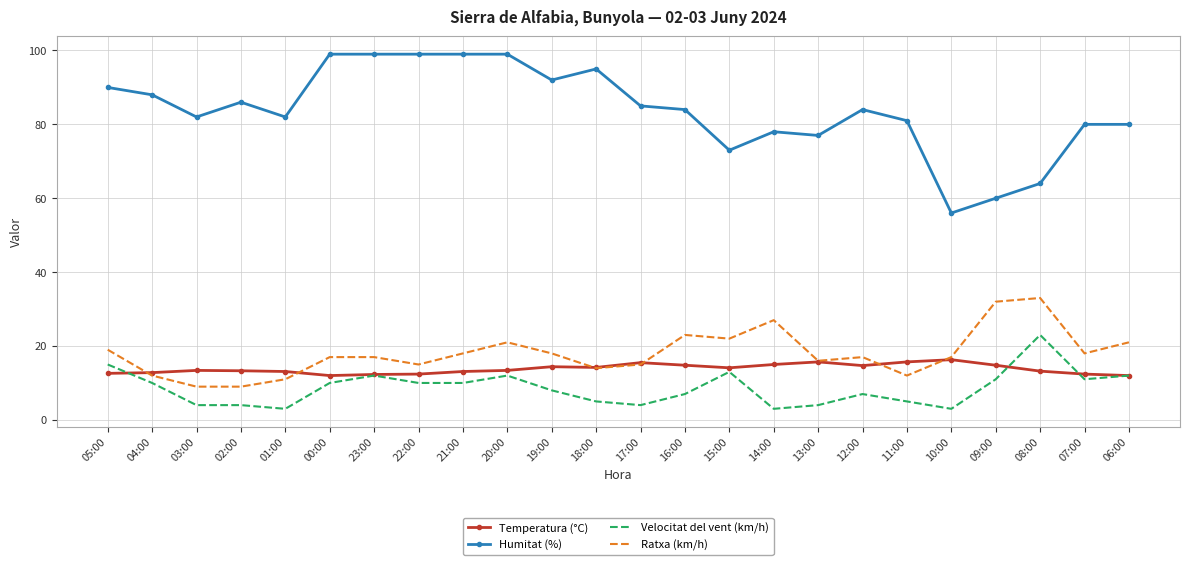

Rank the series by their maximum value, from highest to lowest.

Humitat (%), Ratxa (km/h), Velocitat del vent (km/h), Temperatura (°C)